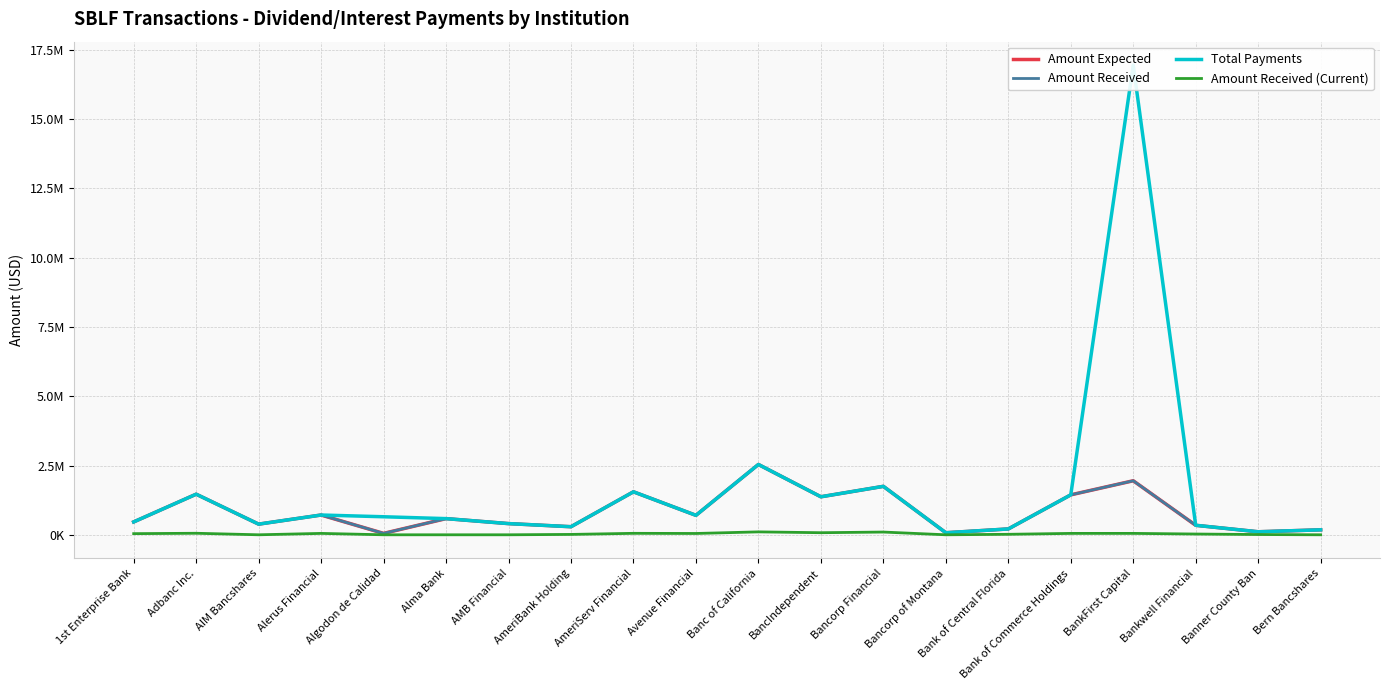

True or false: Total Payments and Amount Expected cross at least once.

False